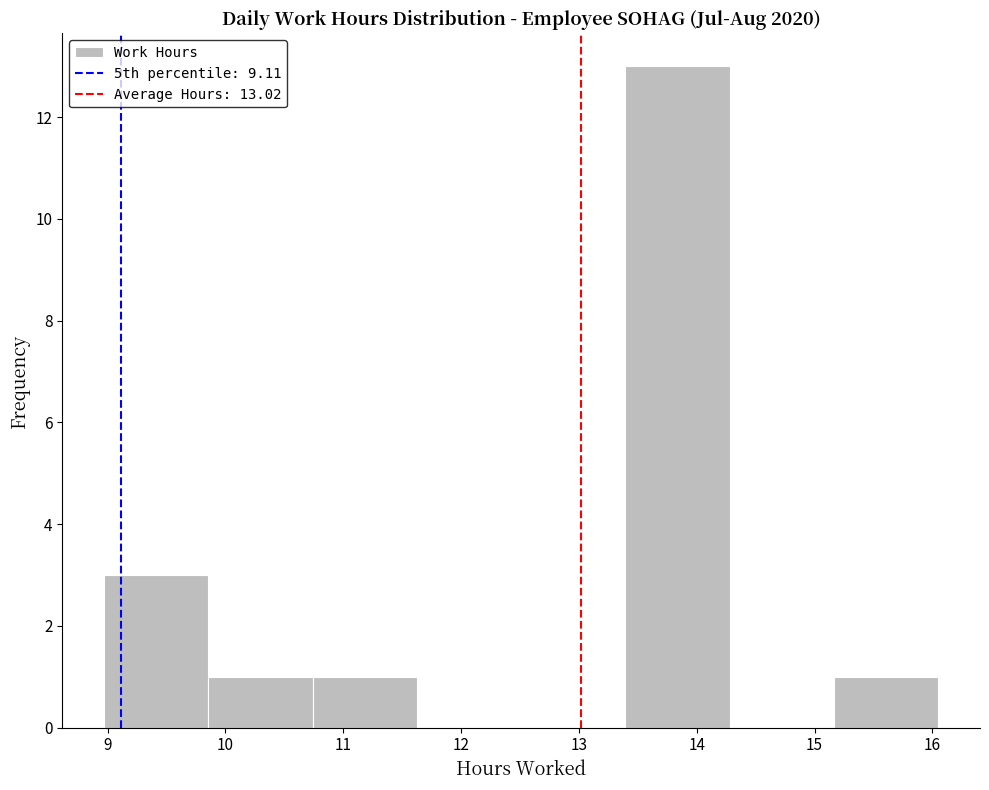

Over which range of the x-axis is the bar tallest?

13.4 to 14.3